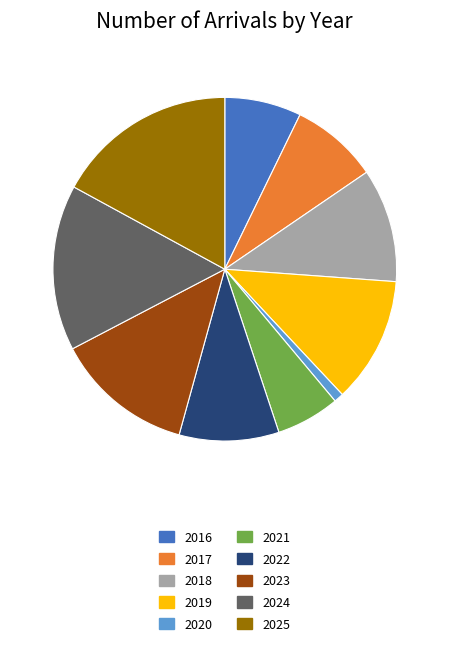

The 2024 slice represents 2% of the pie. True or false?

False